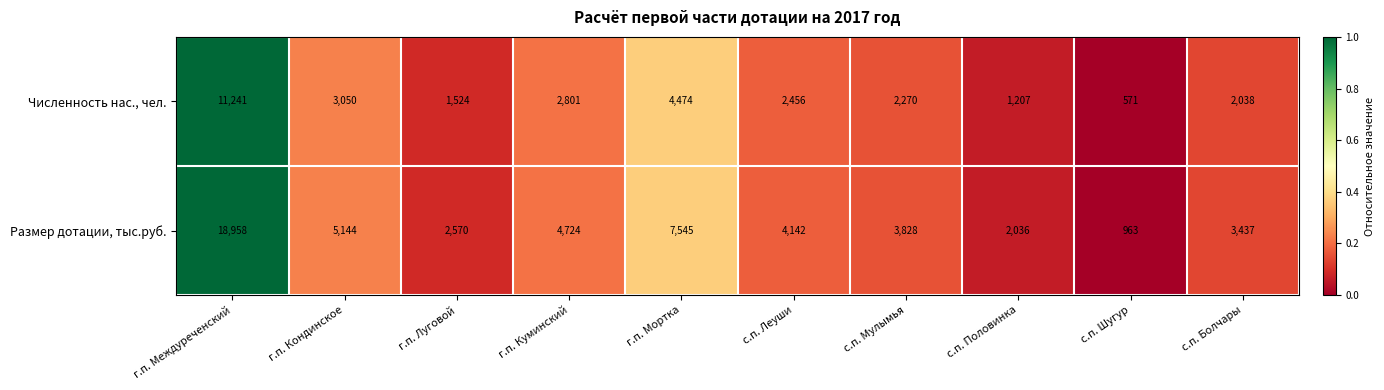

The value of Численность нас., чел. at с.п. Шугур is 764. True or false?

False